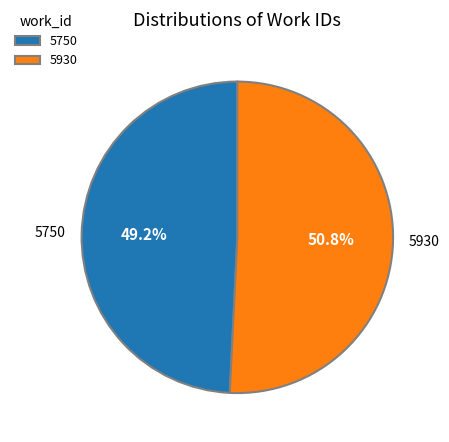

Is there any slice that represents more than half of the pie?

Yes